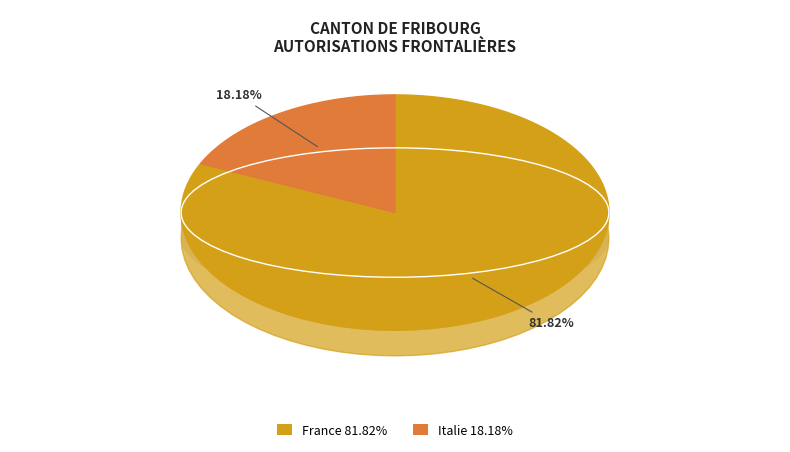

How many slices are in this pie chart?

2